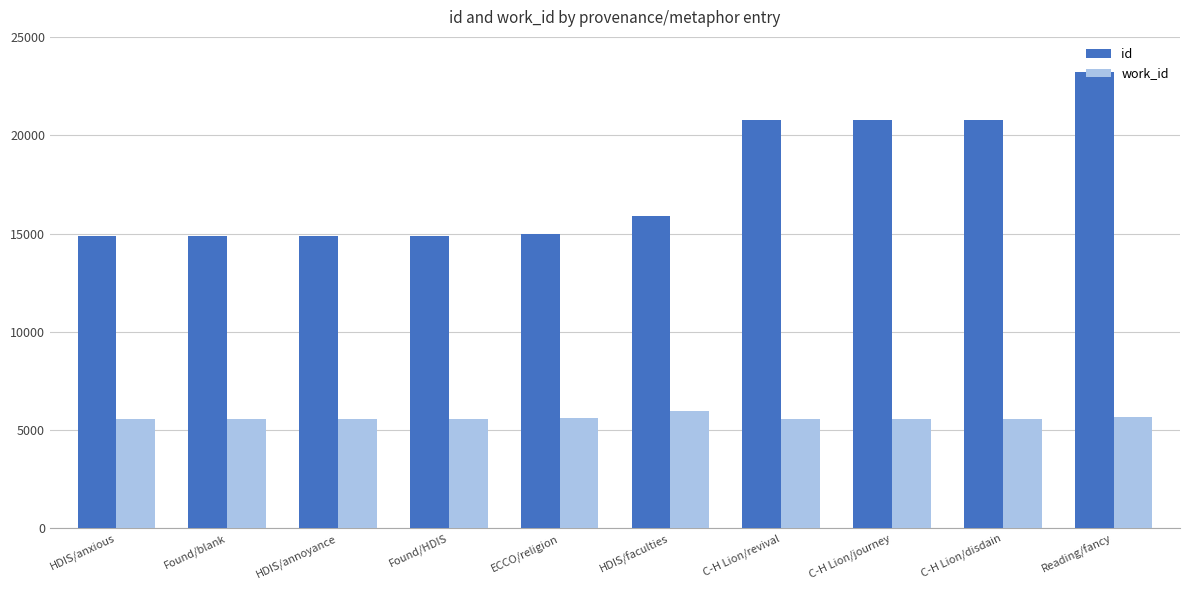

What is the label of the 9th bar from the left?

C-H Lion/disdain